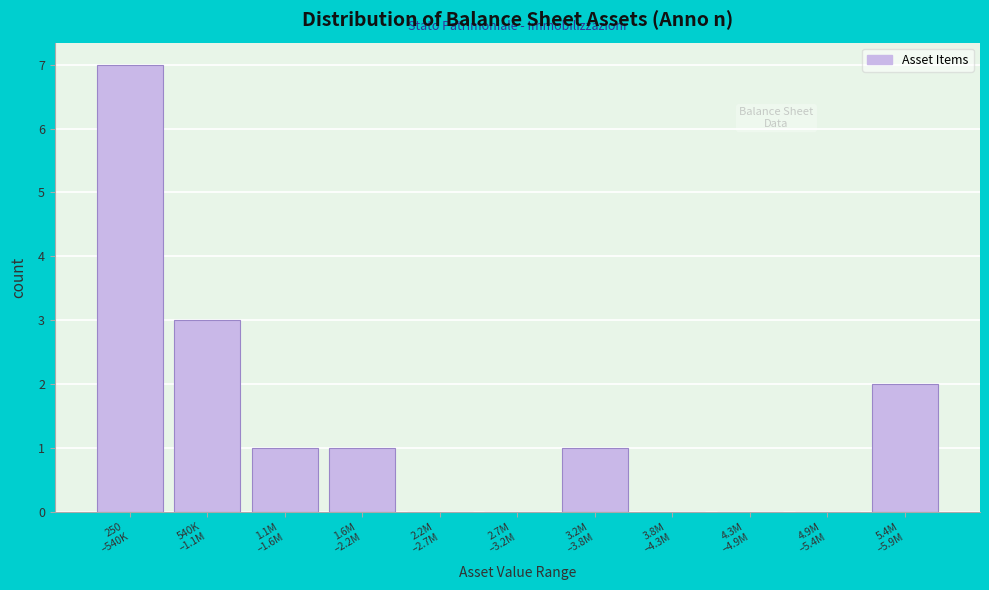

What is the greatest value displayed?

7